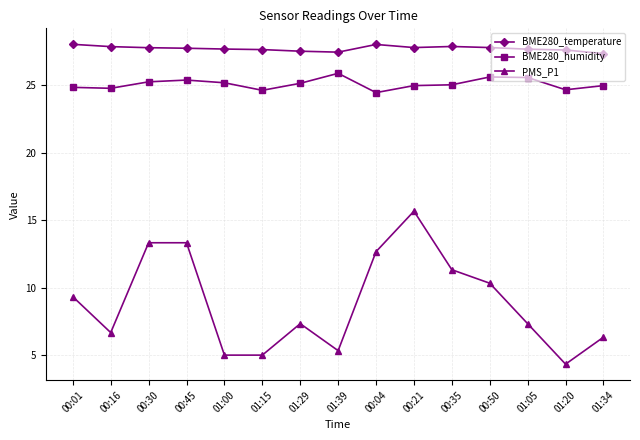

True or false: PMS_P1 and BME280_humidity cross at least once.

False